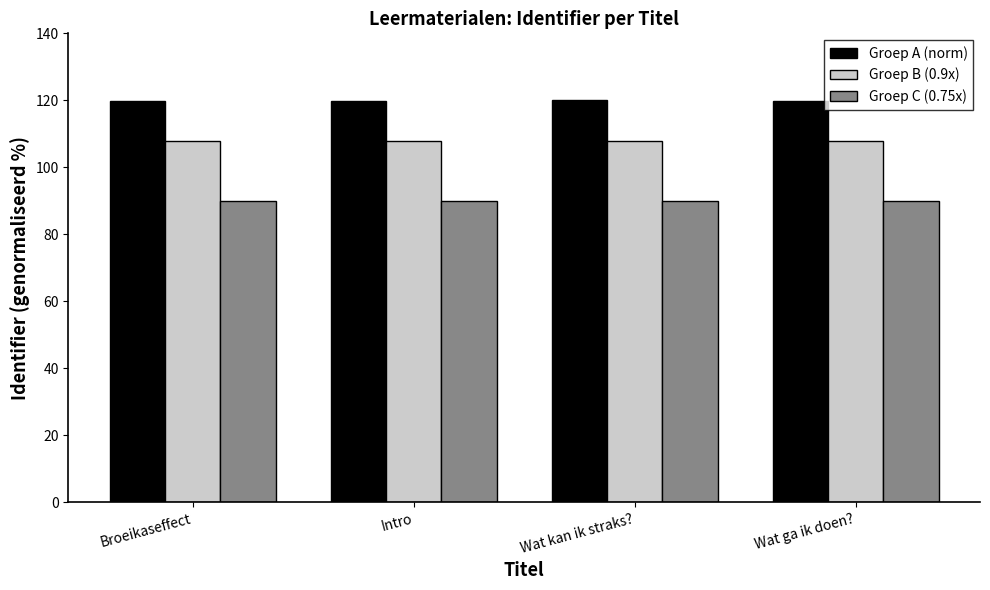

Which series has the largest total across all categories?

Groep A (norm)